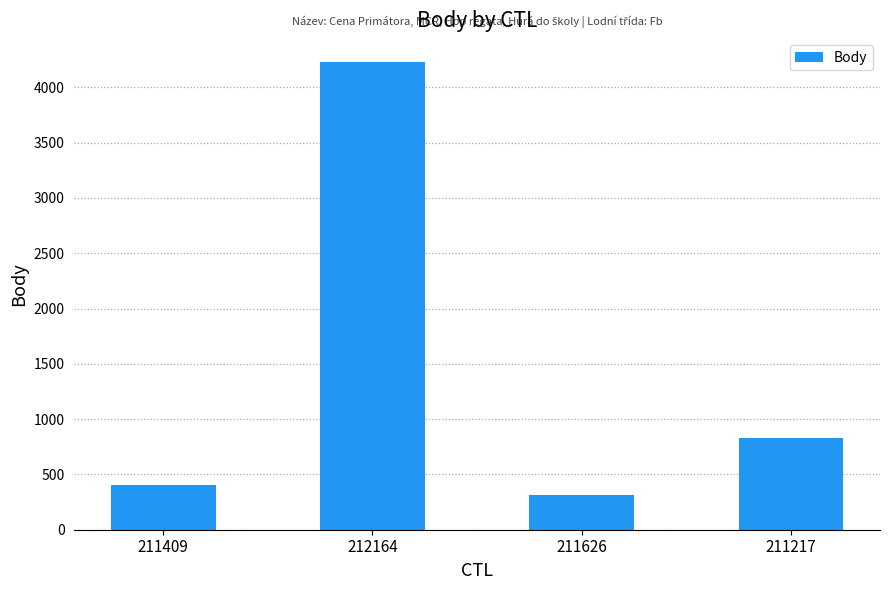

True or false: the data shows 4234 at 212164.

True